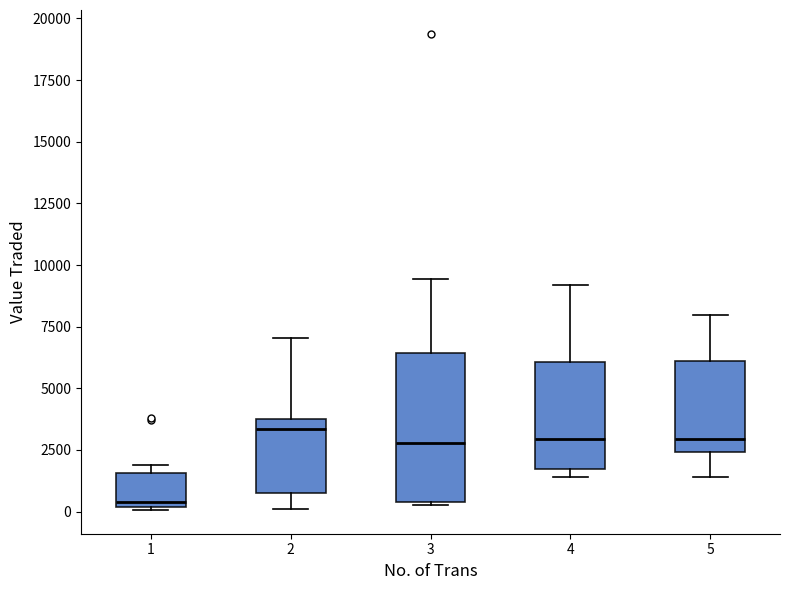

Reading left to right, transcribe this box plot: for each box, give where its median line is, the range the box spans, and where its two whiskers end, as read against the y-axis. The values are not printed on the chart, so give them approximately, as read against the axis.

1: median 500, box 0 to 1500, whiskers 0 to 2000
2: median 3500, box 1000 to 4000, whiskers 0 to 7000
3: median 3000, box 500 to 6500, whiskers 500 to 9500
4: median 3000, box 1500 to 6000, whiskers 1500 (just below the box's lower edge) to 9000
5: median 3000, box 2500 to 6000, whiskers 1500 to 8000